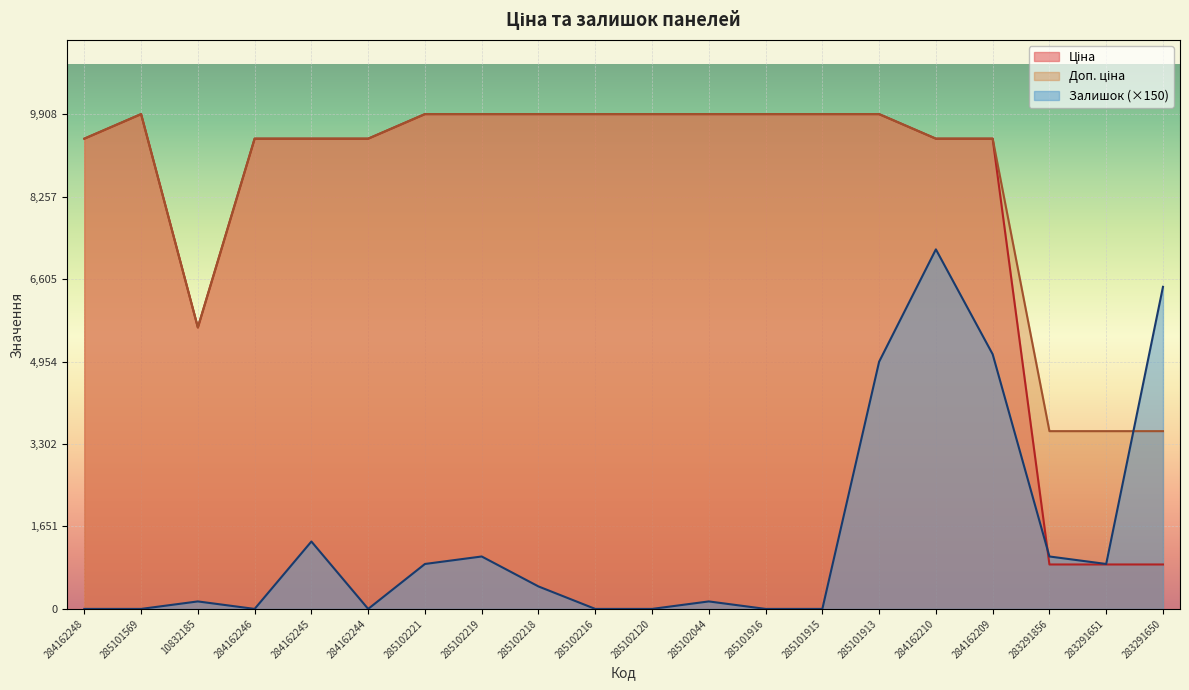

What is the label of the 4th point from the left?

284162246